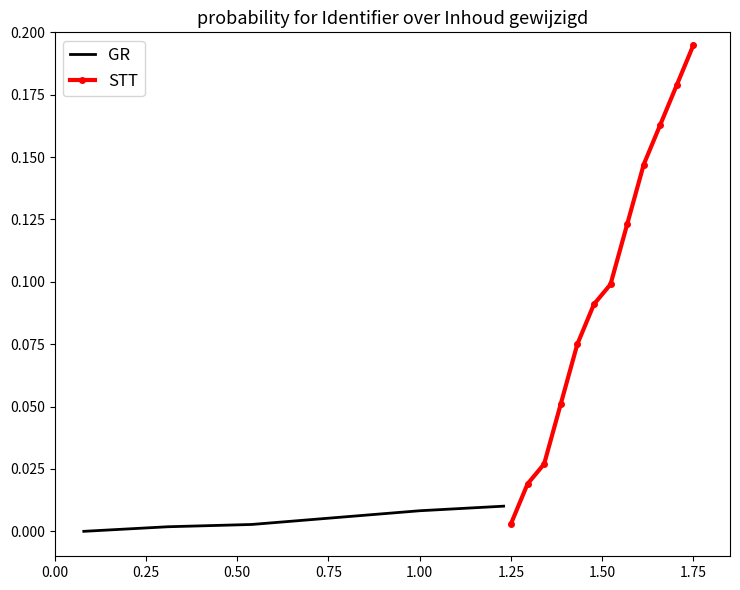

What is the maximum value shown in the chart?

0.2